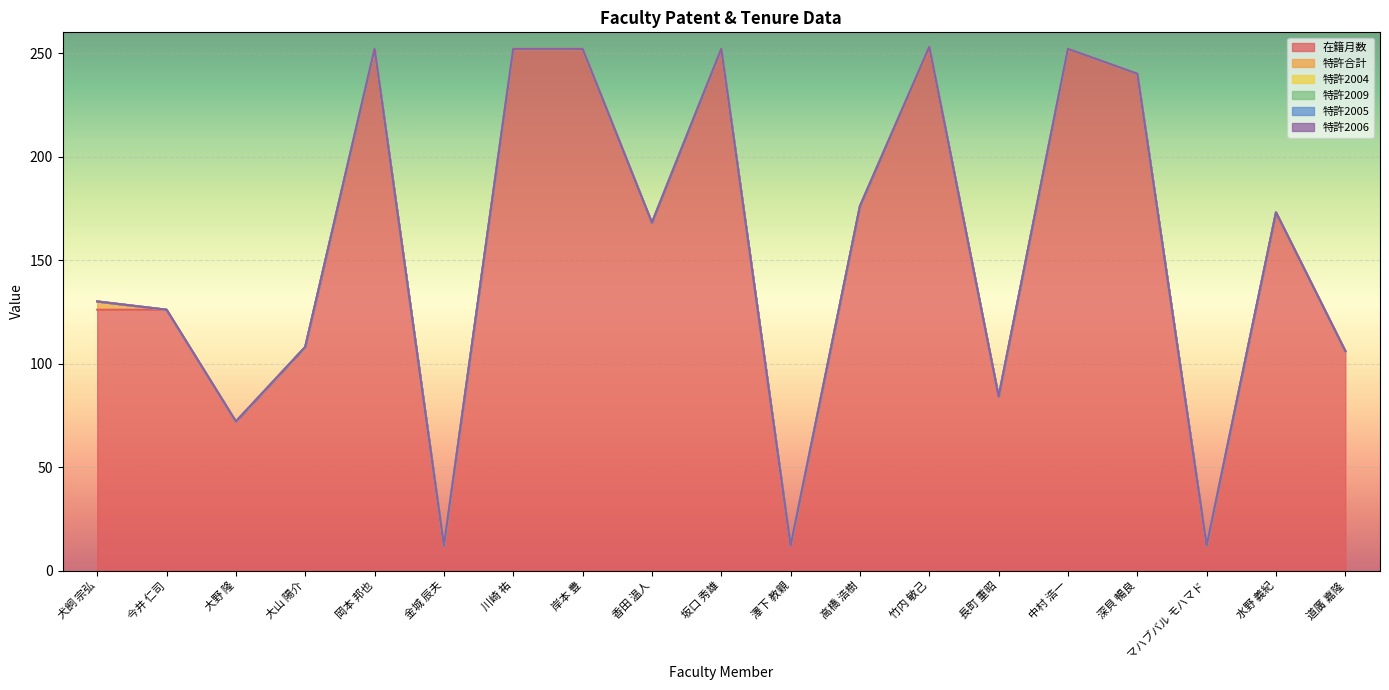

What is the label of the 6th point from the left?

金城 辰夫